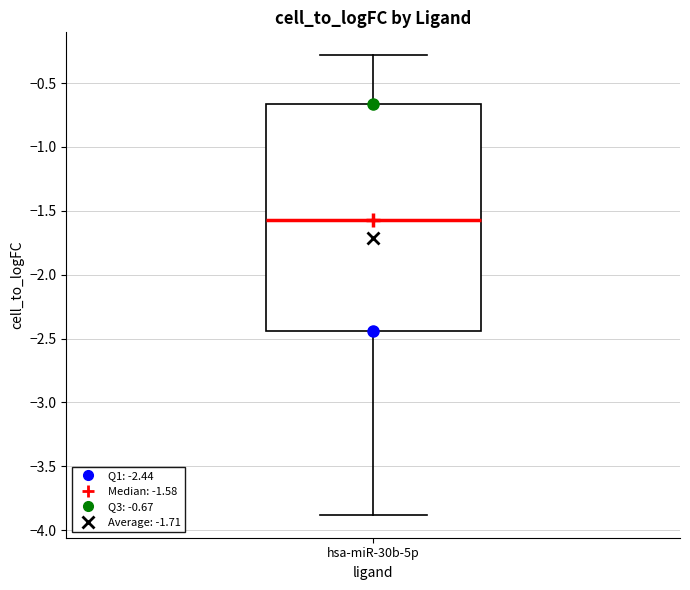

Transcribe this box plot: give where the median line is, the range the box spans, and where the two whiskers end, as read against the y-axis. The values are not printed on the chart, so give them approximately, as read against the axis.

median -1.60, box -2.45 to -0.65, whiskers -3.90 to -0.30